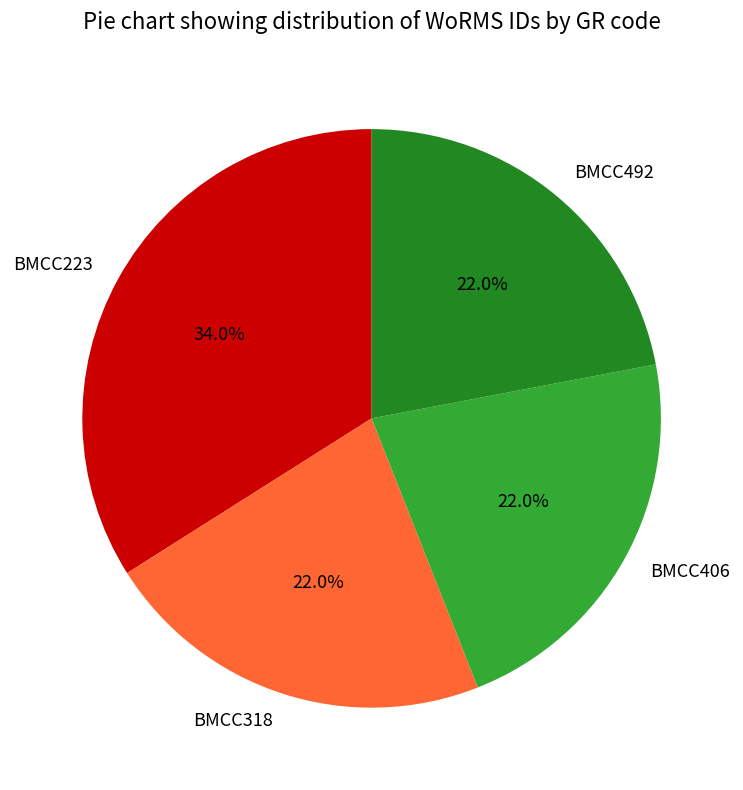

Is it true that BMCC318 is 11% of the pie?

False